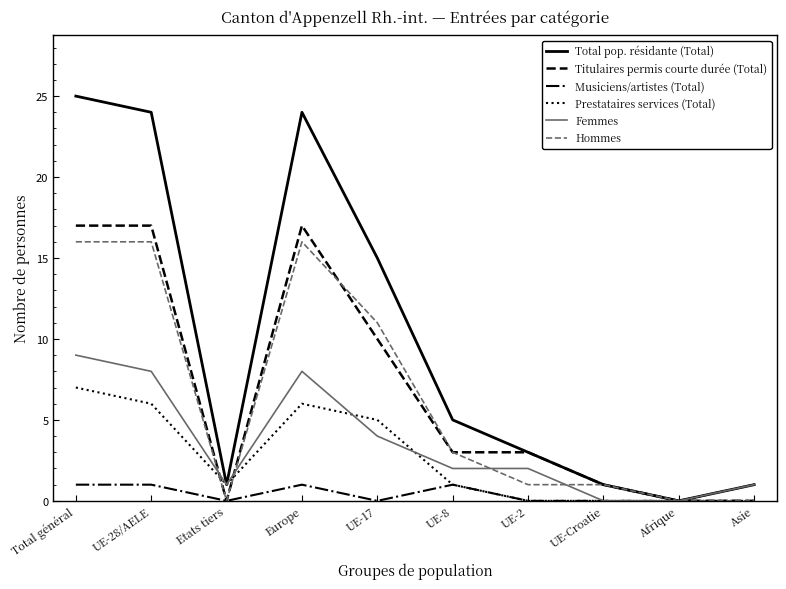

The Hommes series shows 5 at UE-28/AELE. True or false?

False